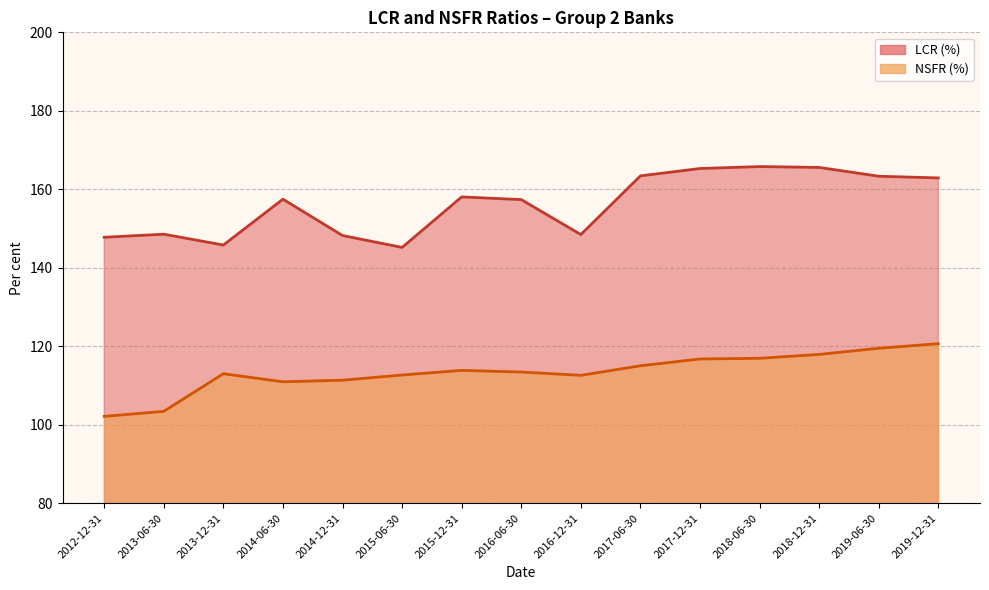

What is the value of the LCR (%) point at the 14th from the left?

163.3